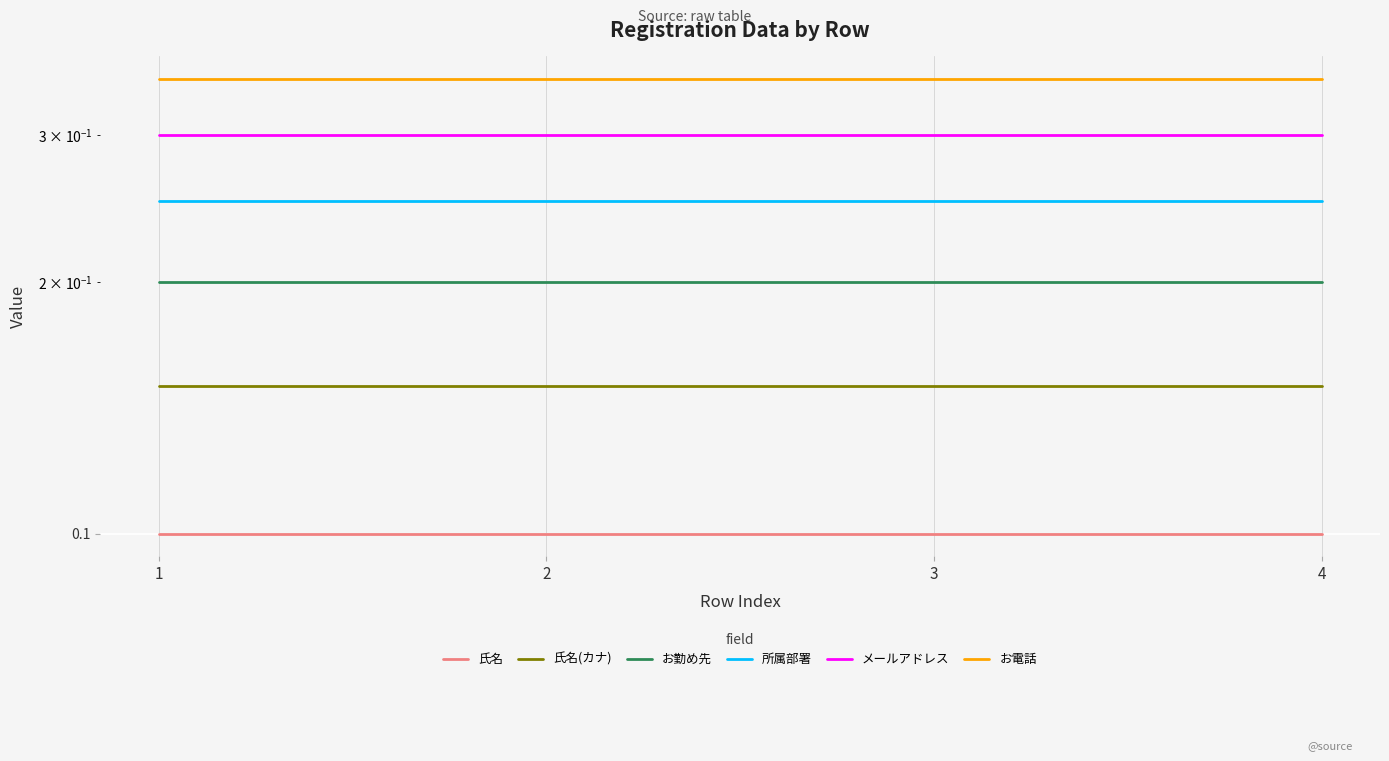

What is the smallest value displayed?

0.1